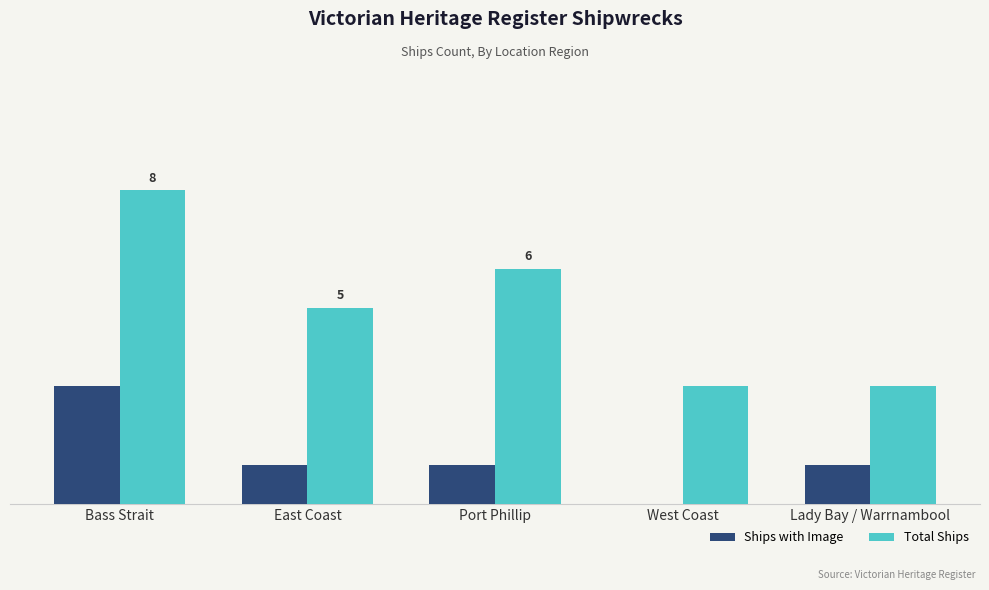

What is the sum of the Total Ships values at Lady Bay / Warrnambool and East Coast?

8